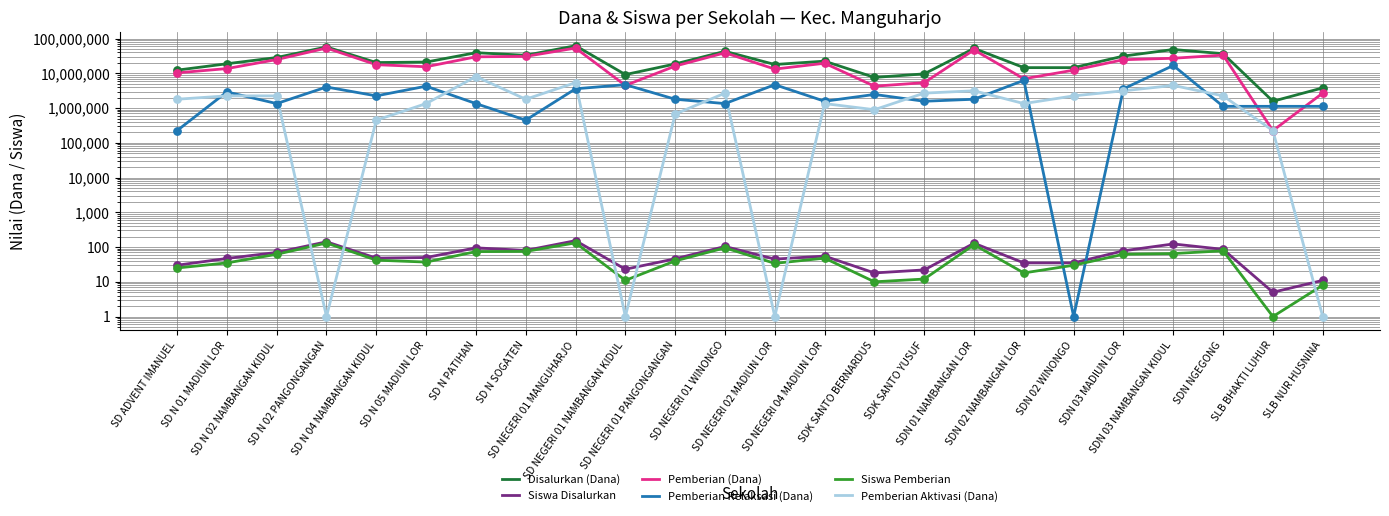

Is the value of Pemberian (Dana) at SD NEGERI 01 PANGONGANGAN greater than the value of Siswa Disalurkan at SD NEGERI 01 WINONGO?

Yes